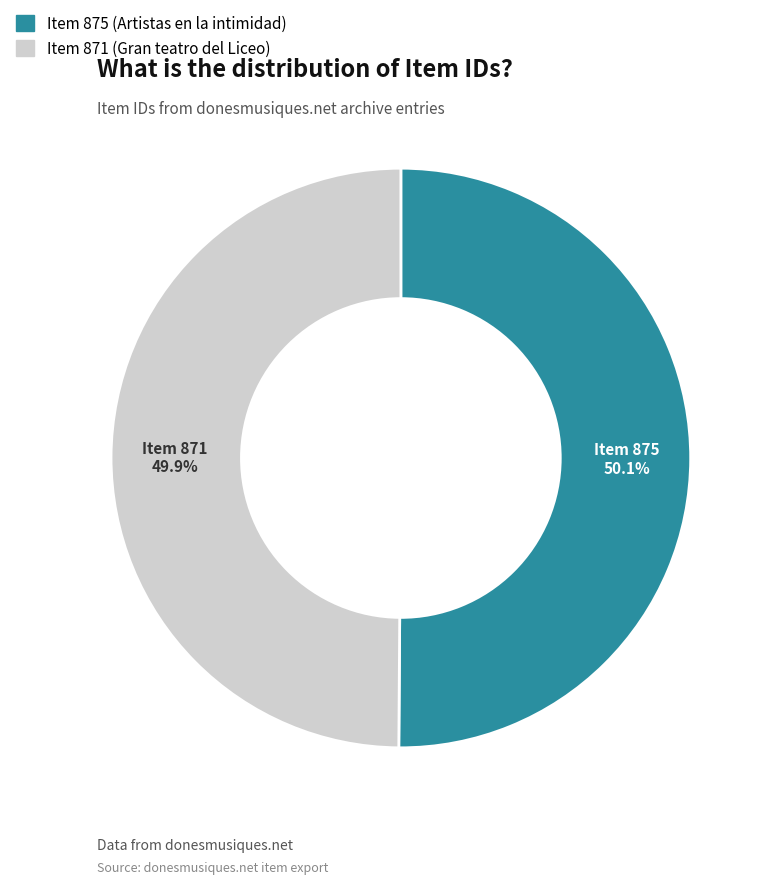

Is there a majority slice in this chart?

Yes